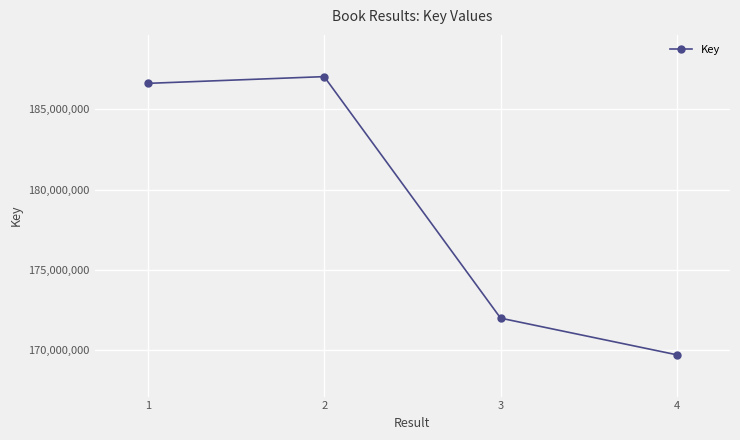

Between 1 and 2, which is larger?

2